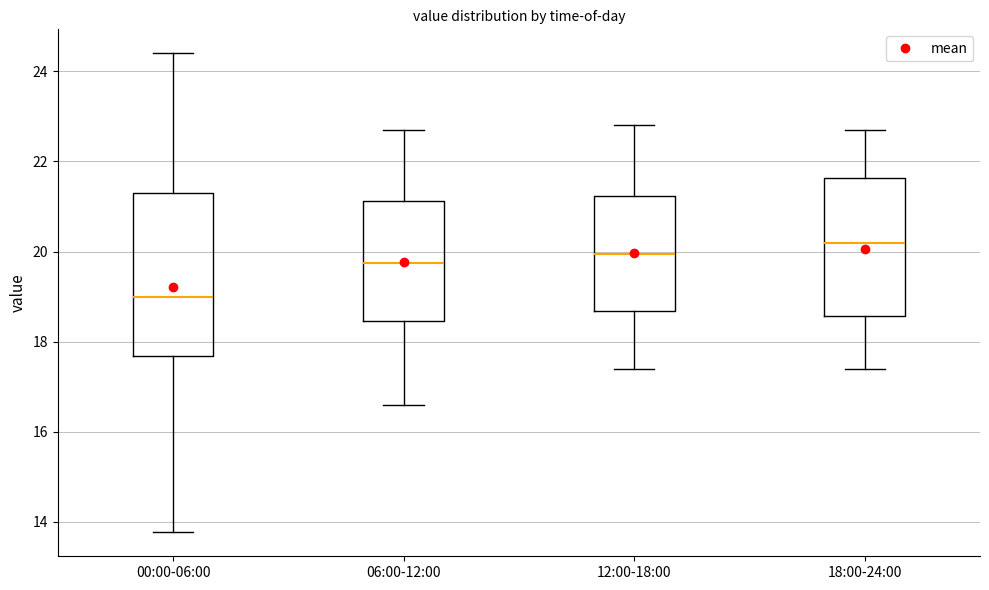

Reading left to right, transcribe this box plot: for each box, give where its median line is, the range the box spans, and where its two whiskers end, as read against the y-axis. The values are not printed on the chart, so give them approximately, as read against the axis.

00:00-06:00: median 19.0, box 17.6 to 21.4, whiskers 13.8 to 24.4
06:00-12:00: median 19.8, box 18.4 to 21.2, whiskers 16.6 to 22.8
12:00-18:00: median 20.0, box 18.6 to 21.2, whiskers 17.4 to 22.8
18:00-24:00: median 20.2, box 18.6 to 21.6, whiskers 17.4 to 22.8